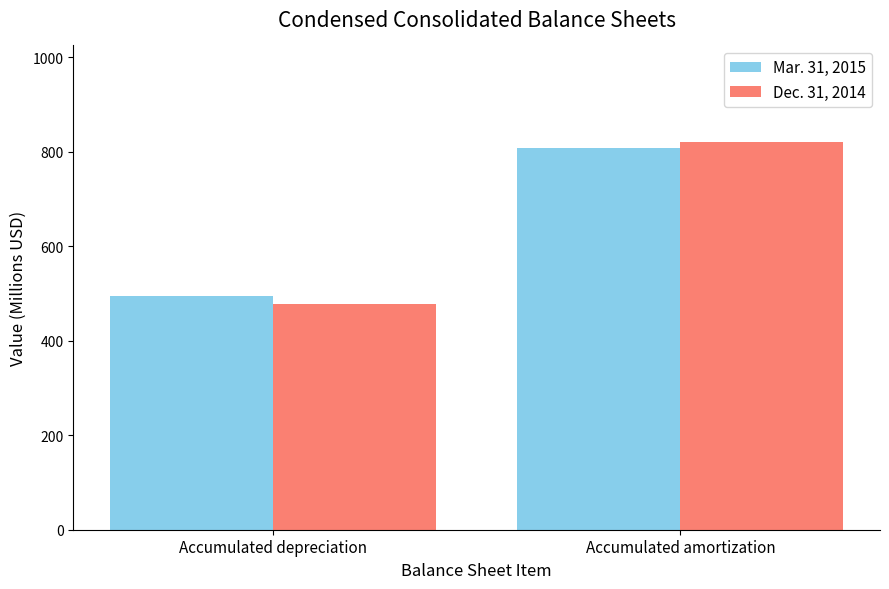

Reading left to right, what are all the values shown in this chart?

Mar. 31, 2015: Accumulated depreciation=495.0	Accumulated amortization=808.7
Dec. 31, 2014: Accumulated depreciation=478.5	Accumulated amortization=820.0